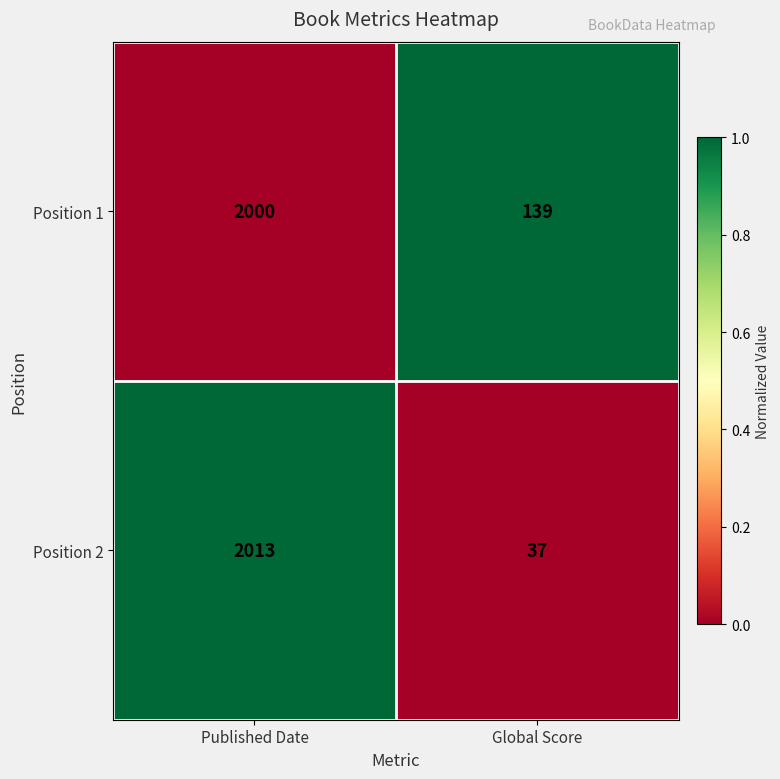

What is the total value across all series at Global Score?

176